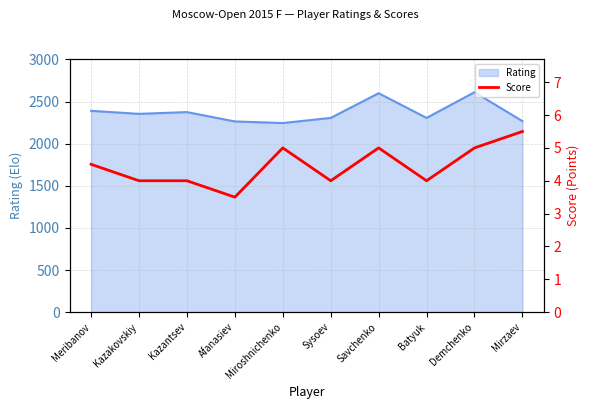

What is the minimum value for Rating?

2245